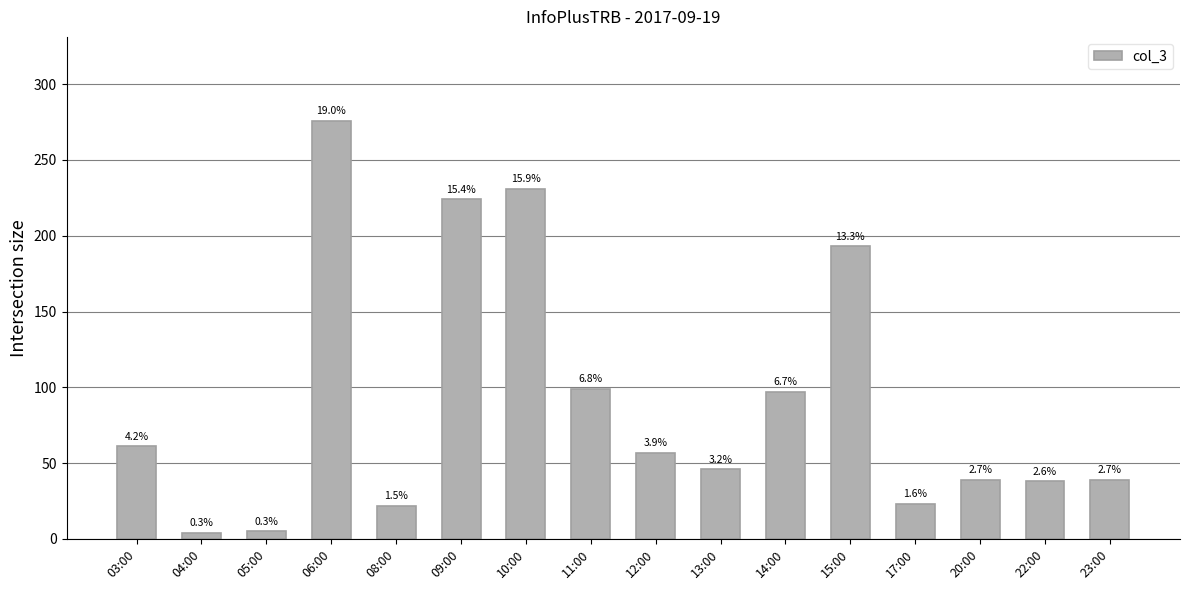

What is the difference between the values at 15:00 and 17:00?

170